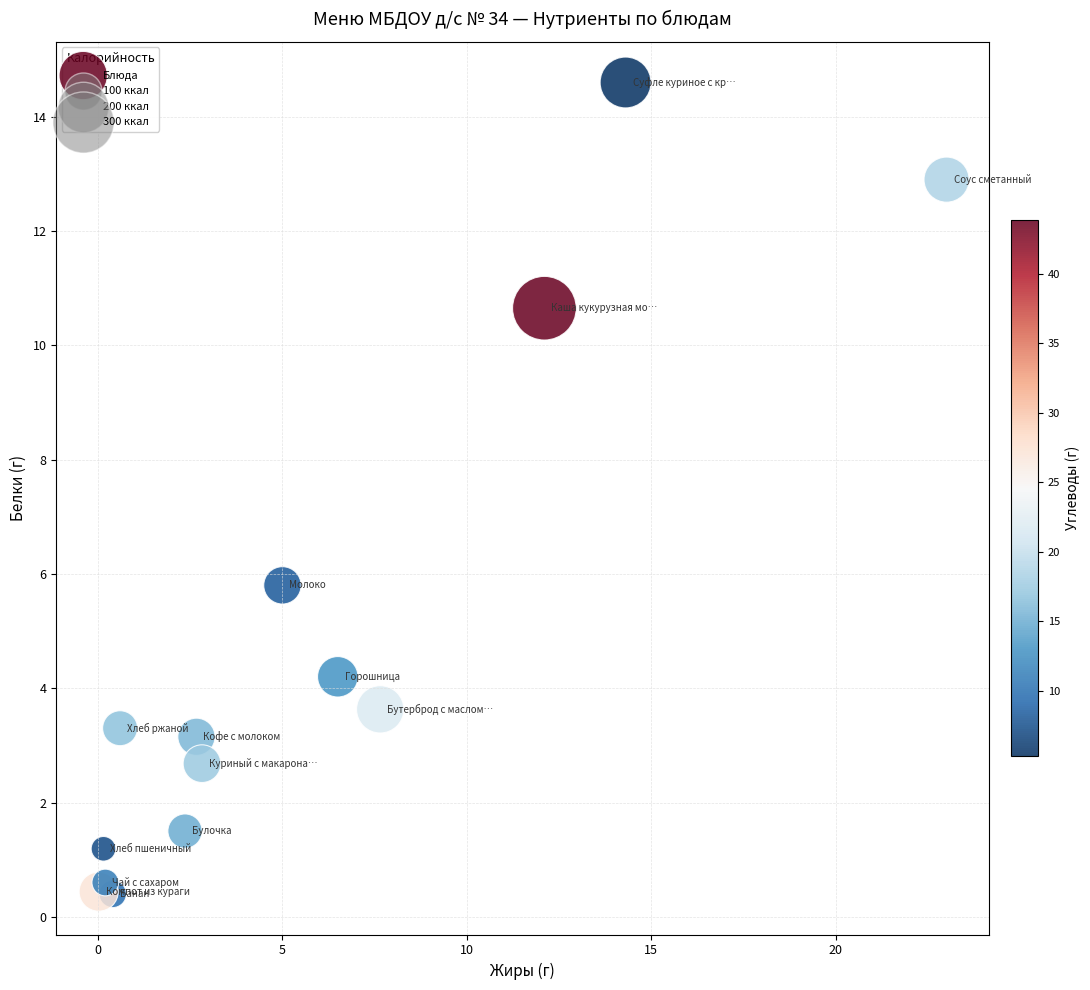

What is the range of Y values (max minus min)?

14.2